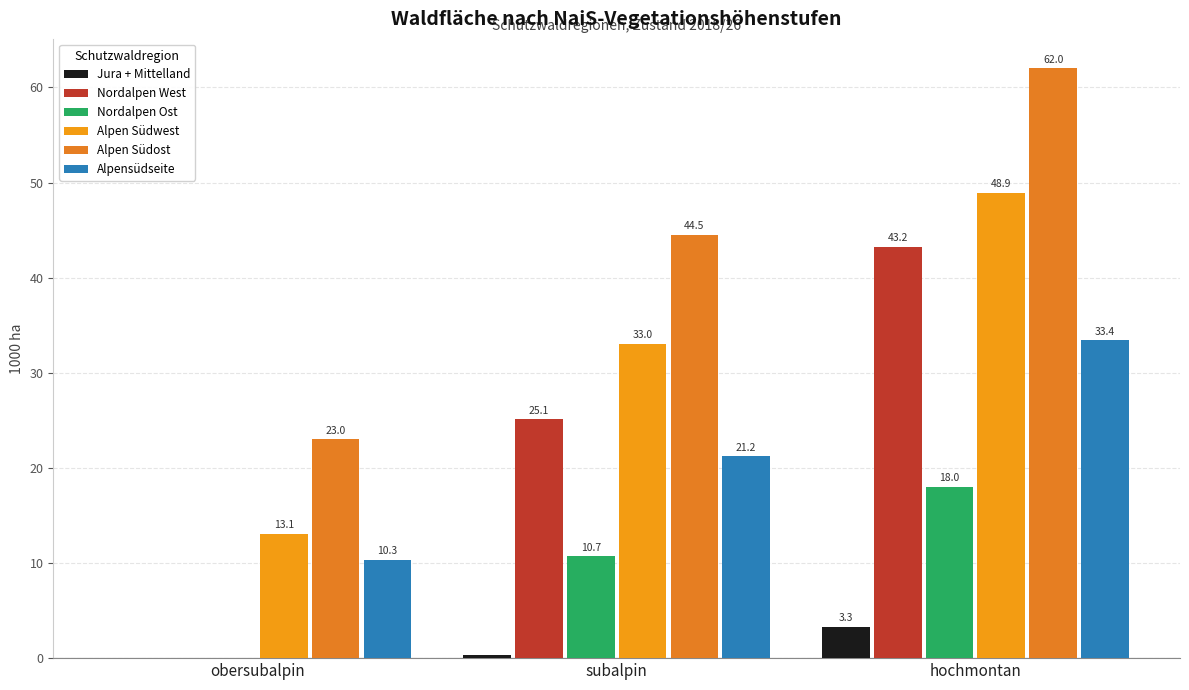

Reading left to right, extract all data points from this chart.

Jura + Mittelland: 0.0	0.3	3.3
Nordalpen West: 0.0	25.1	43.2
Nordalpen Ost: 0.0	10.7	18.0
Alpen Südwest: 13.1	33.0	48.9
Alpen Südost: 23.0	44.5	62.0
Alpensüdseite: 10.3	21.2	33.4